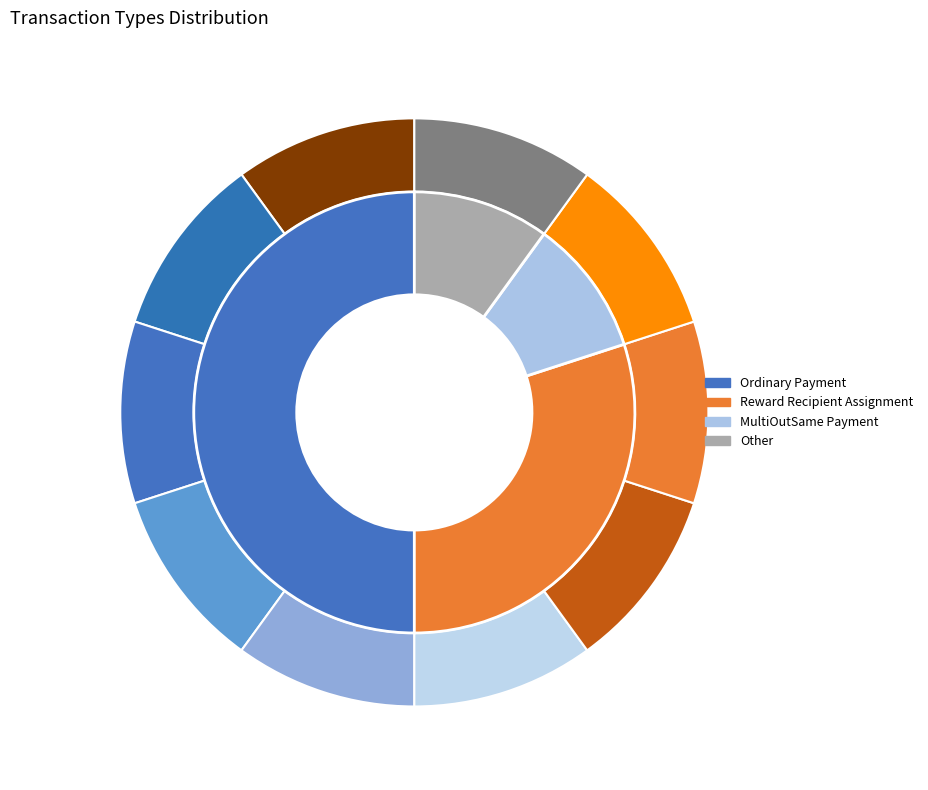

What is the change in value from Ordinary Payment to Other?

-4